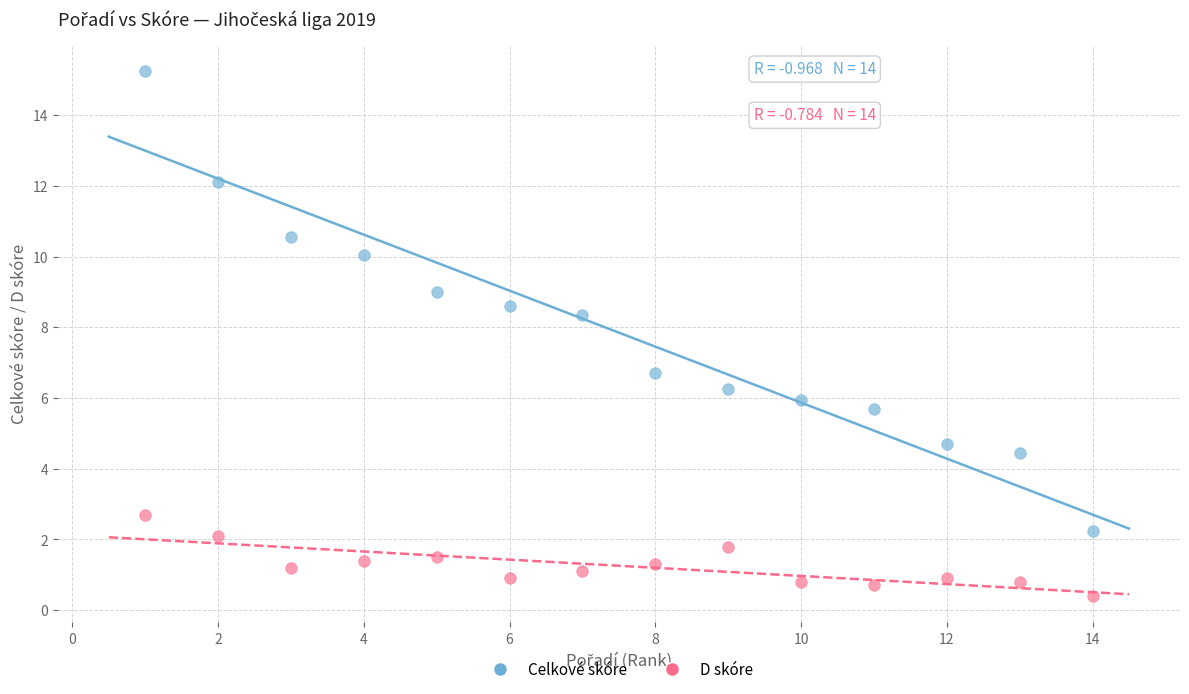

What is the X range (max minus min) for the scatter plot?

13.0